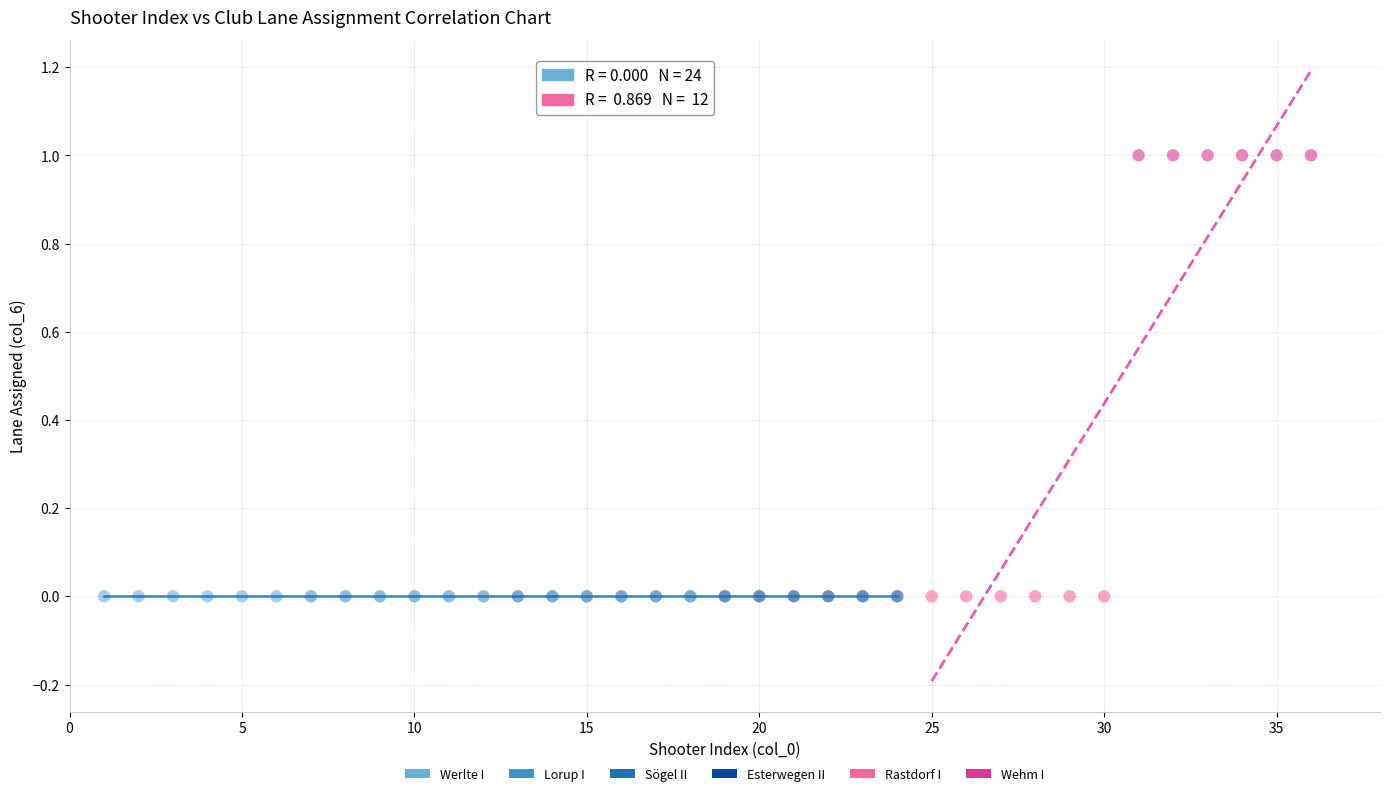

What are all the series names shown in the legend?

Werlte I, Lorup I, Sögel II, Esterwegen II, Rastdorf I, Wehm I